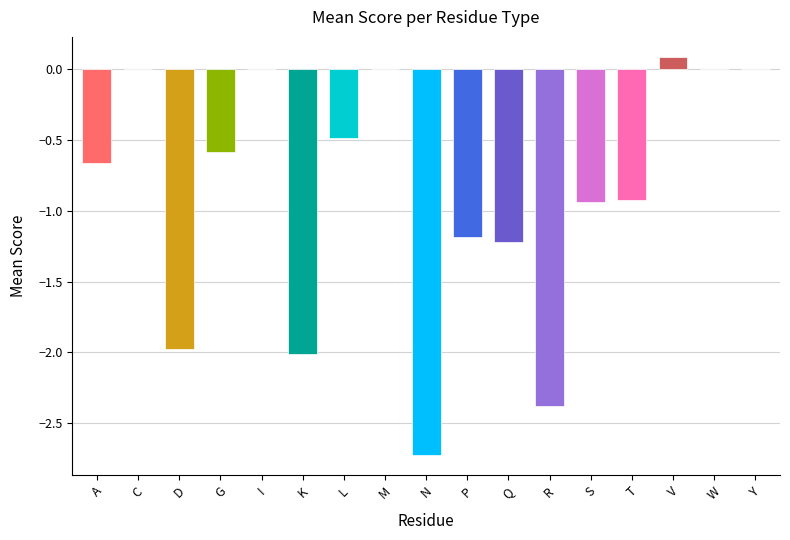

What is the sum of the values at T and V?

-0.8